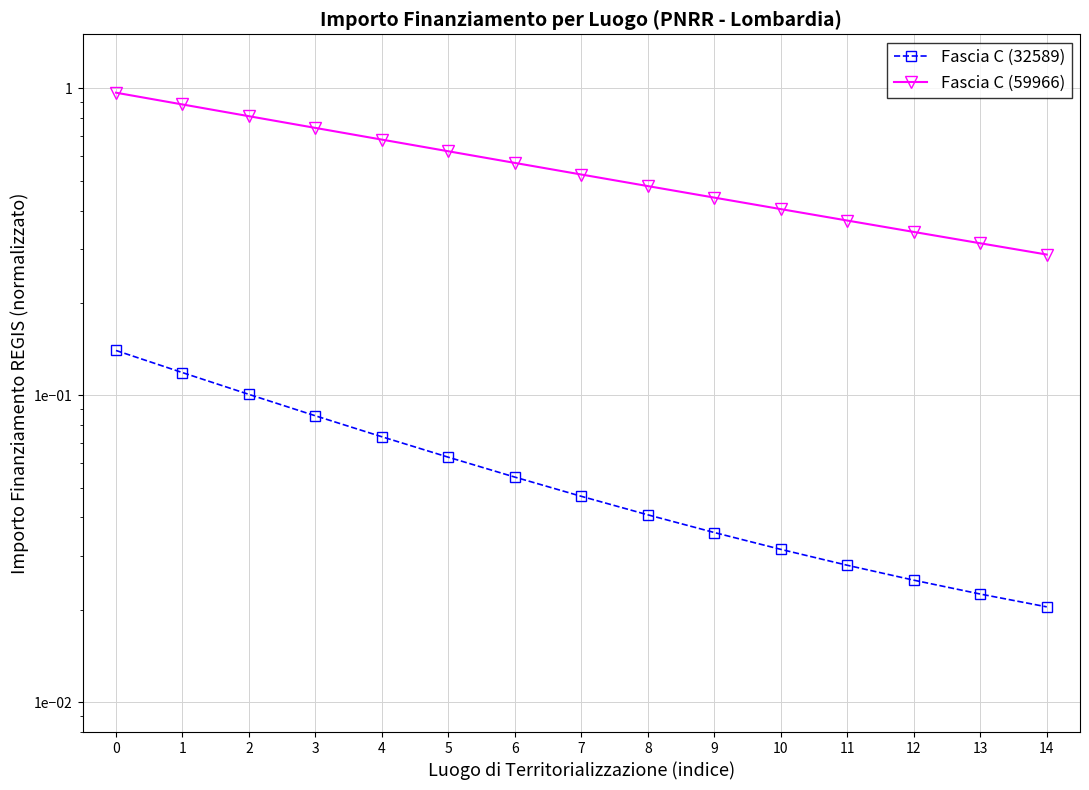

What is the difference between the second highest and minimum values in the Fascia C (32589) series?

0.1